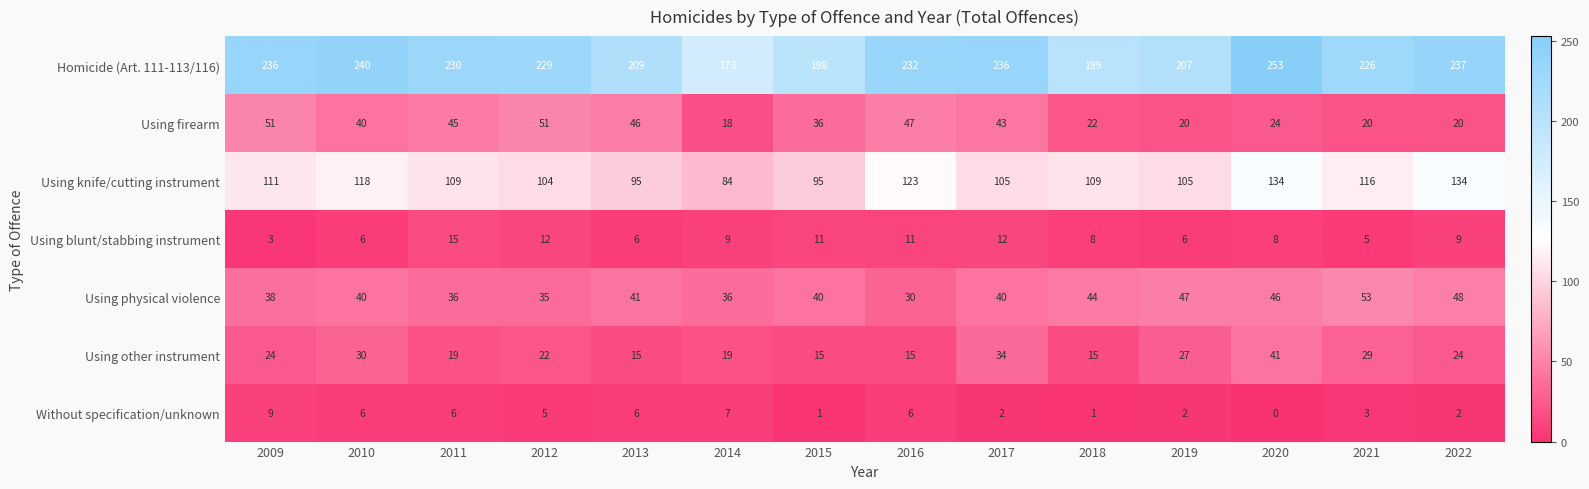

True or false: Using physical violence has a value of 15 at 2009.

False